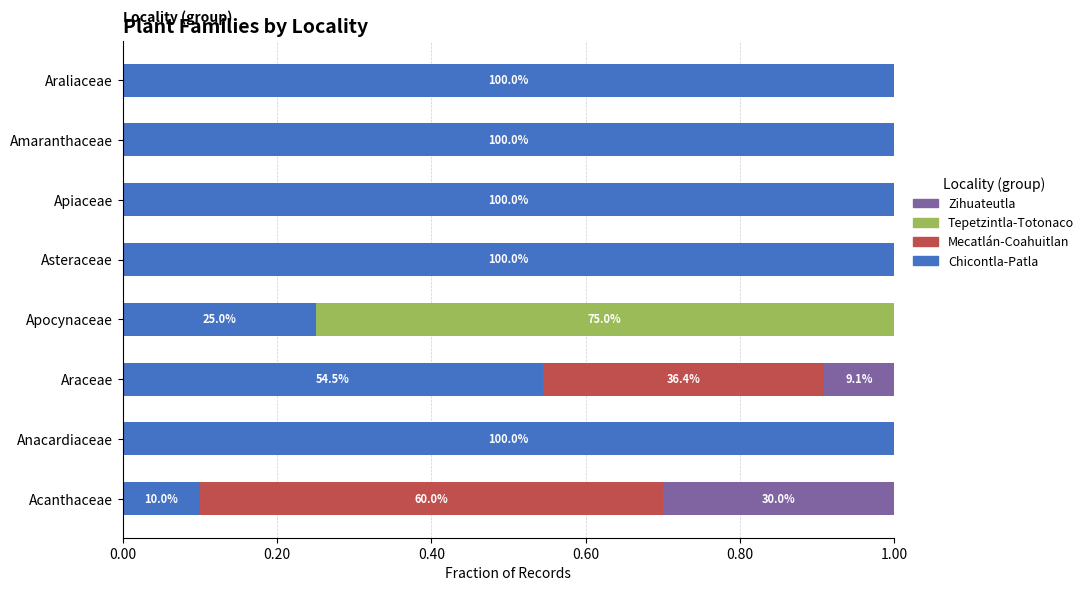

Is it true that Chicontla-Patla equals 1.4 at Araliaceae?

False